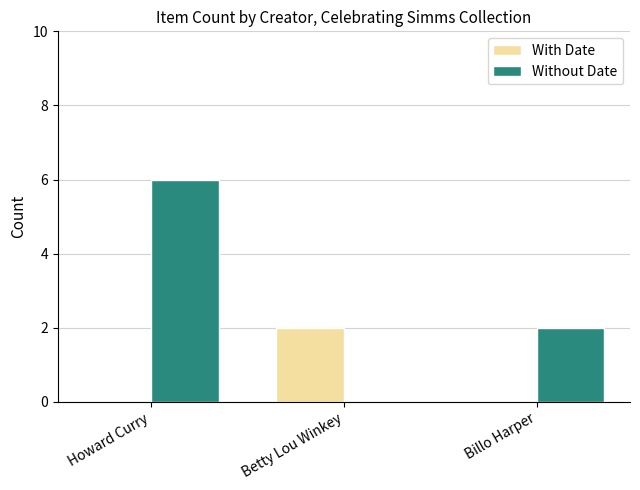

How many groups of bars are there?

3